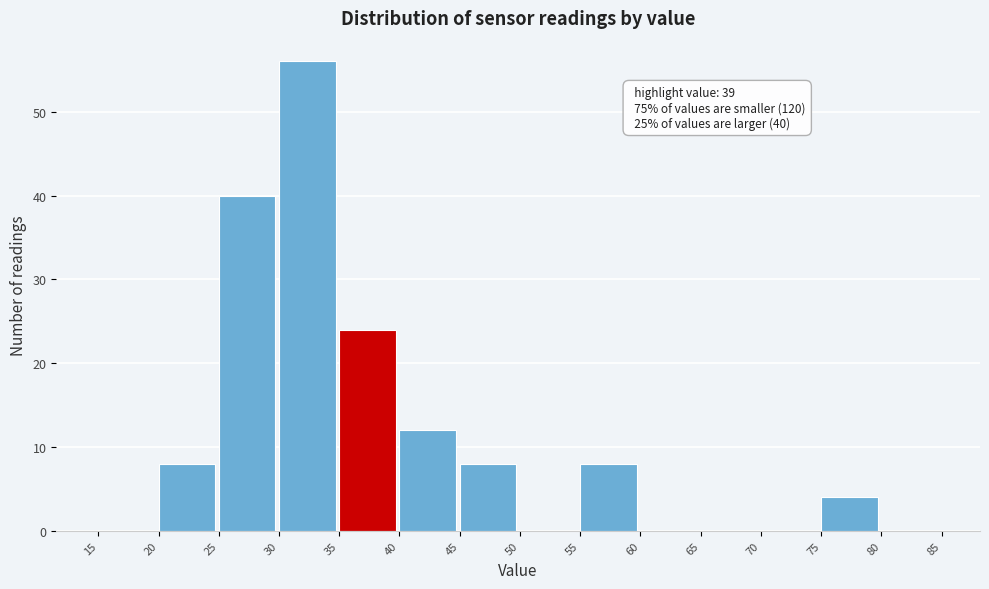

Which range on the x-axis has the tallest bar?

30 to 35